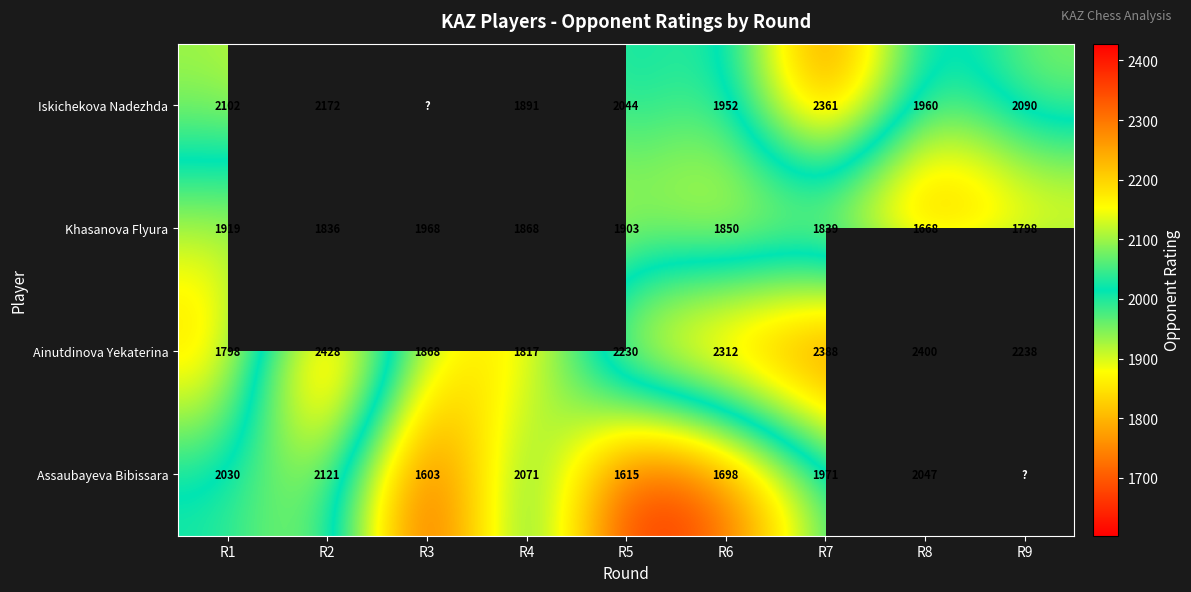

At R2, list the series in order from smallest to largest.

Khasanova Flyura, Assaubayeva Bibissara, Iskichekova Nadezhda, Ainutdinova Yekaterina